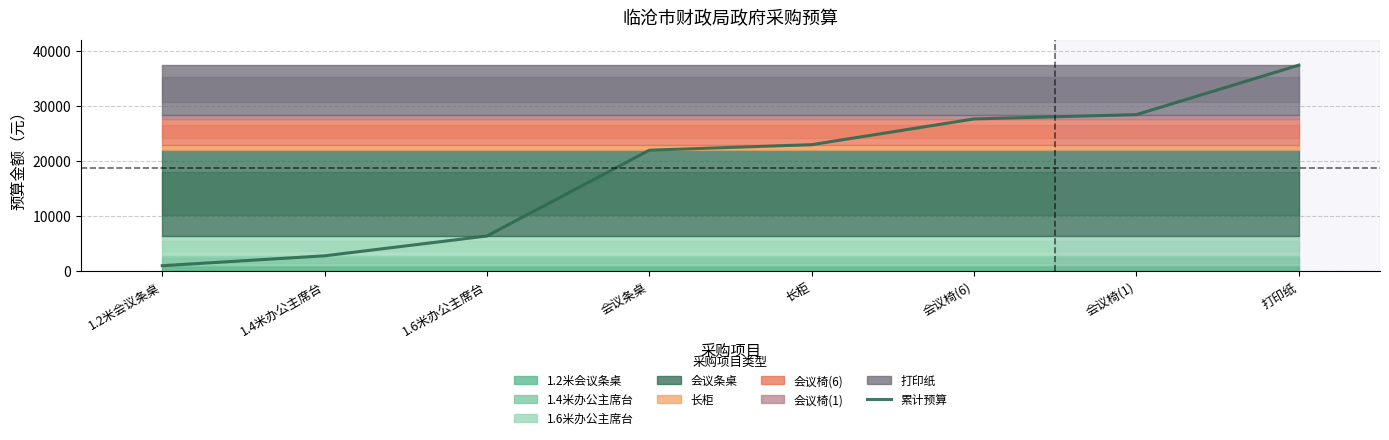

Rank the categories by value from highest to lowest.

打印纸, 会议椅(1), 会议椅(6), 长柜, 会议条桌, 1.6米办公主席台, 1.4米办公主席台, 1.2米会议条桌